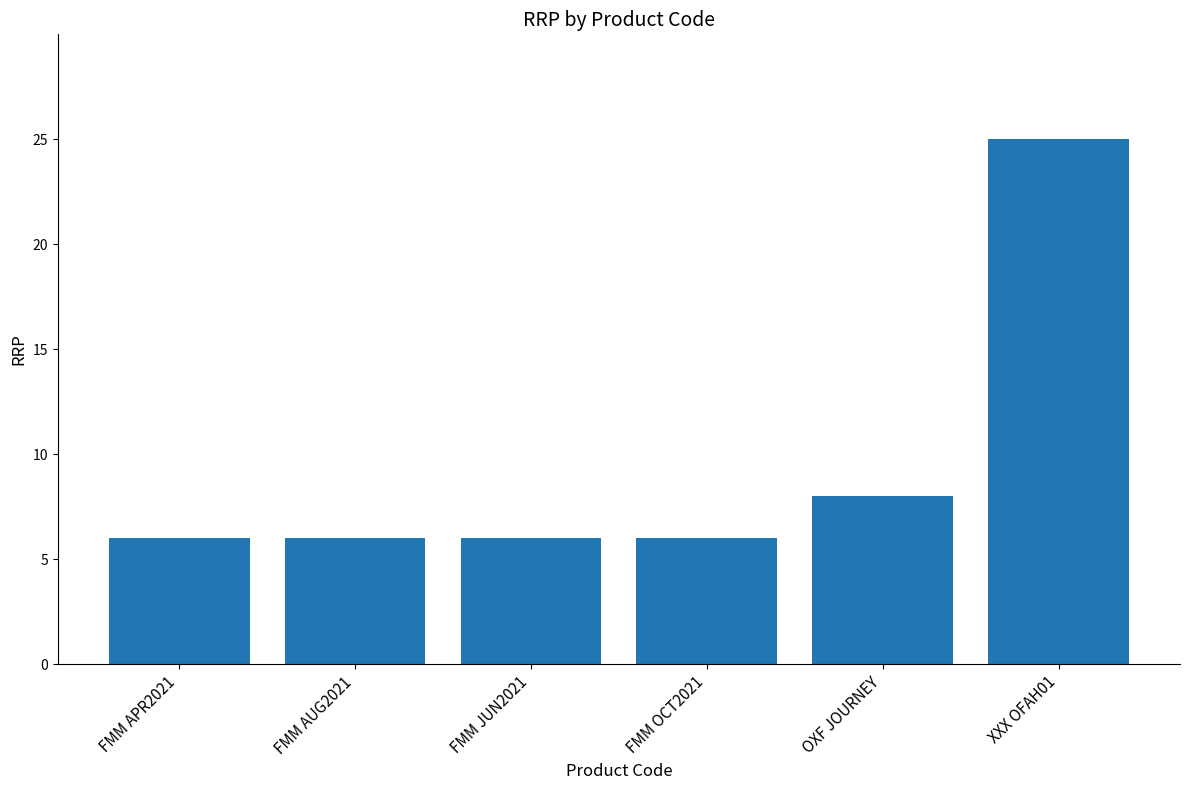

What is the maximum value shown in the chart?

25.0